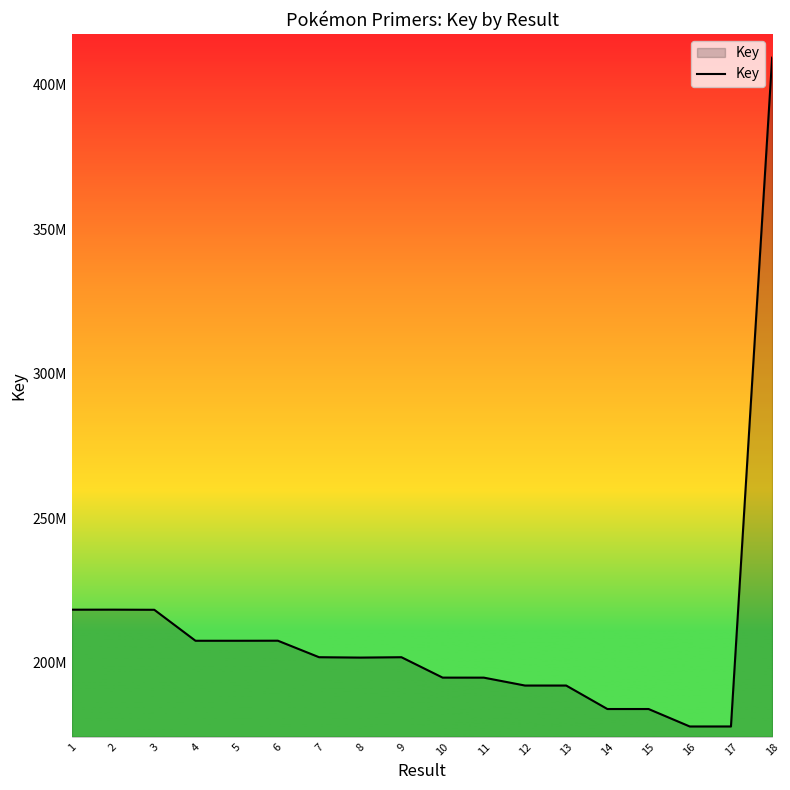

Which label corresponds to the largest value in the chart?

18